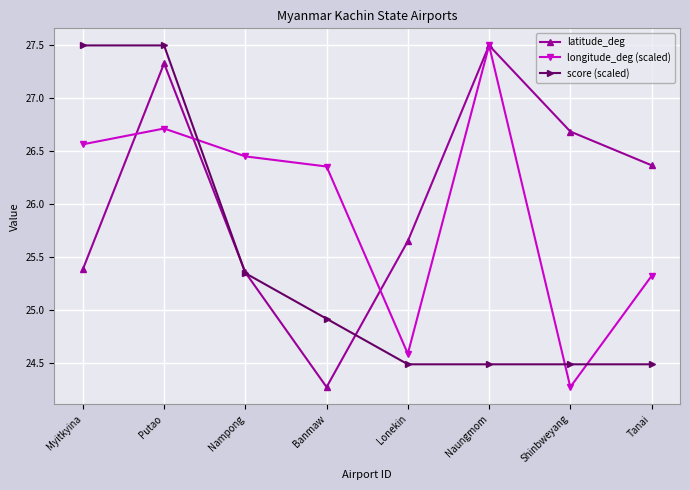

What is the lowest value of the score (scaled) series?

24.5